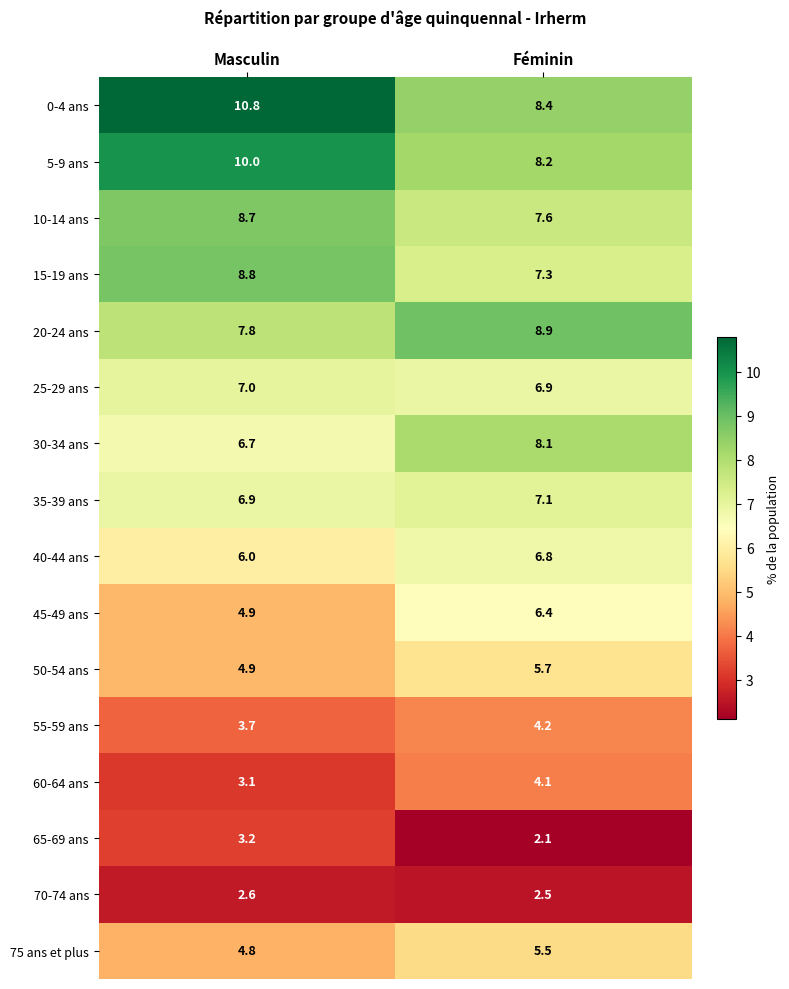

Between Masculin and Féminin, which series saw the biggest shift?

0-4 ans